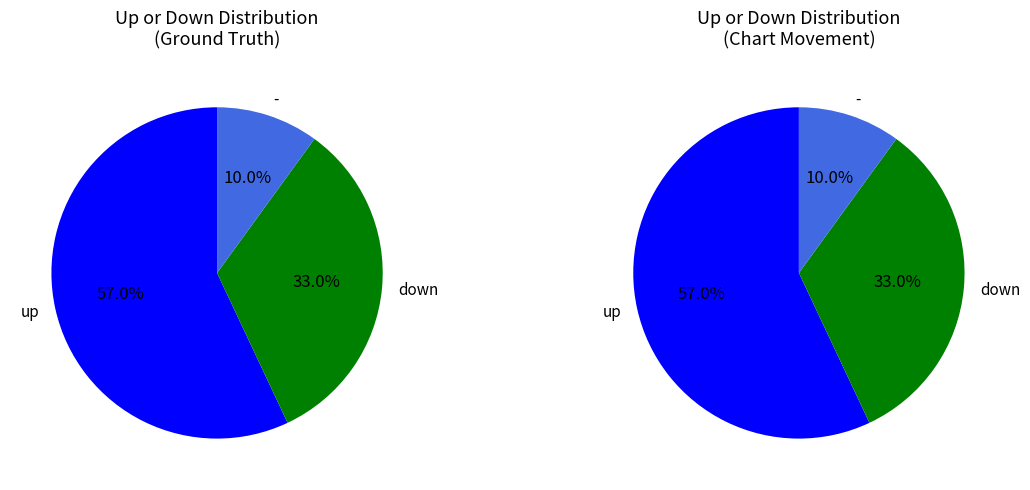

What is the change in value from up to down?

-24